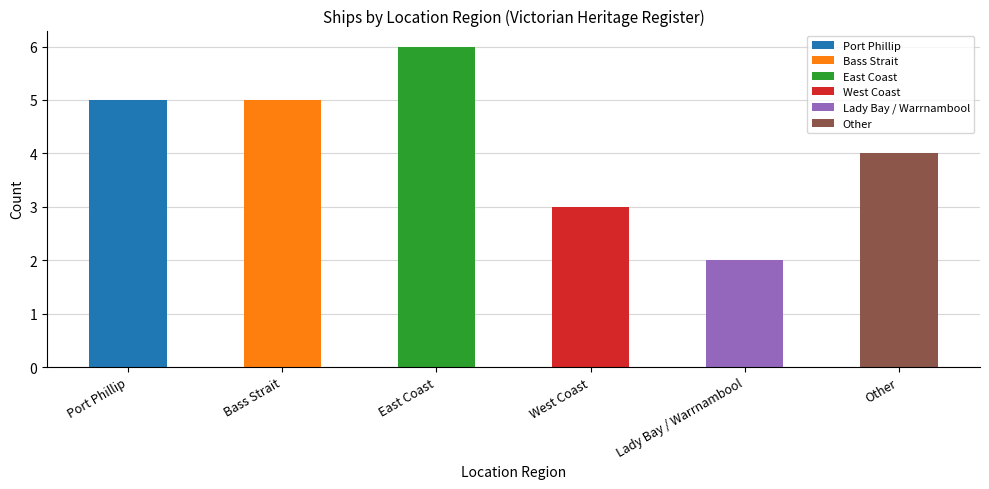

Between West Coast and Port Phillip, which is larger?

Port Phillip